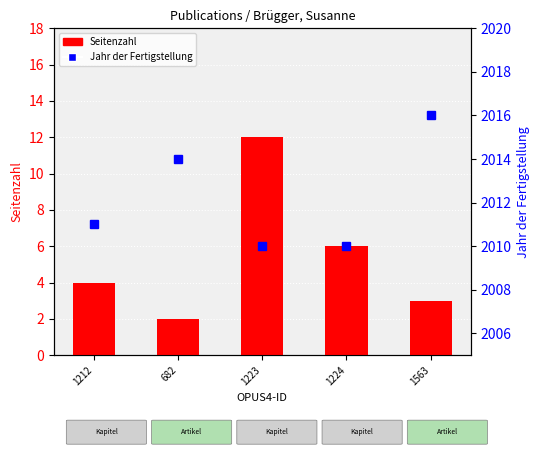

The Seitenzahl series shows 12 at 1223. True or false?

True